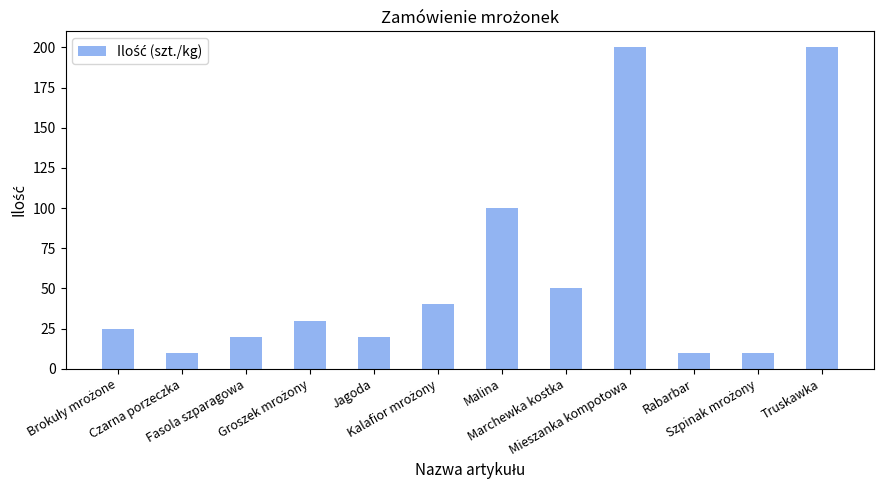

How many data points does each series have?

12